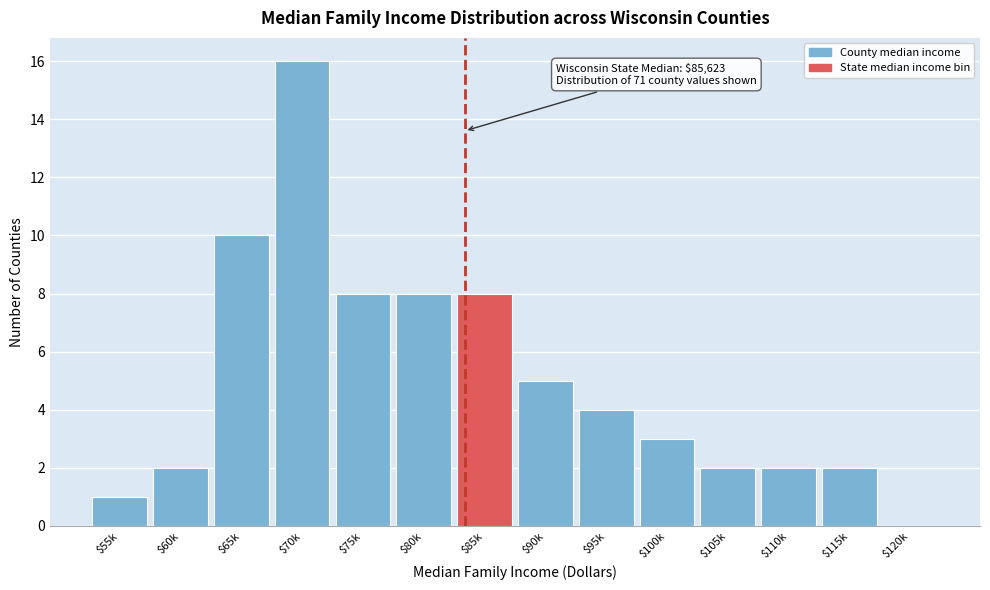

What is the greatest value displayed?

16